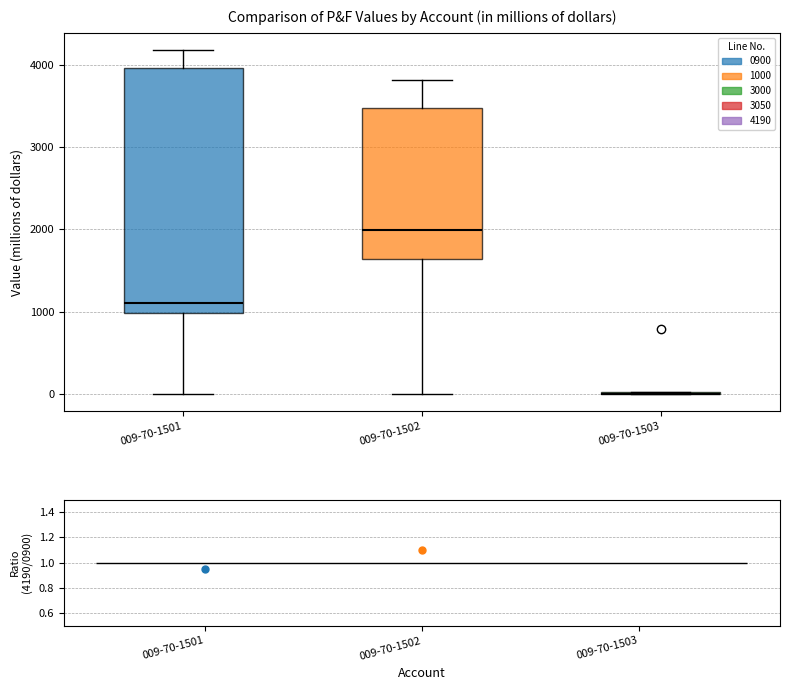

Reading left to right, transcribe this box plot: for each box, give where its median line is, the range the box spans, and where its two whiskers end, as read against the y-axis. The values are not printed on the chart, so give them approximately, as read against the axis.

009-70-1501: median 1100, box 1000 to 4000, whiskers 0 to 4200
009-70-1502: median 2000, box 1600 to 3500, whiskers 0 to 3800
009-70-1503: box collapsed to a line at 0, whiskers 0 to 0